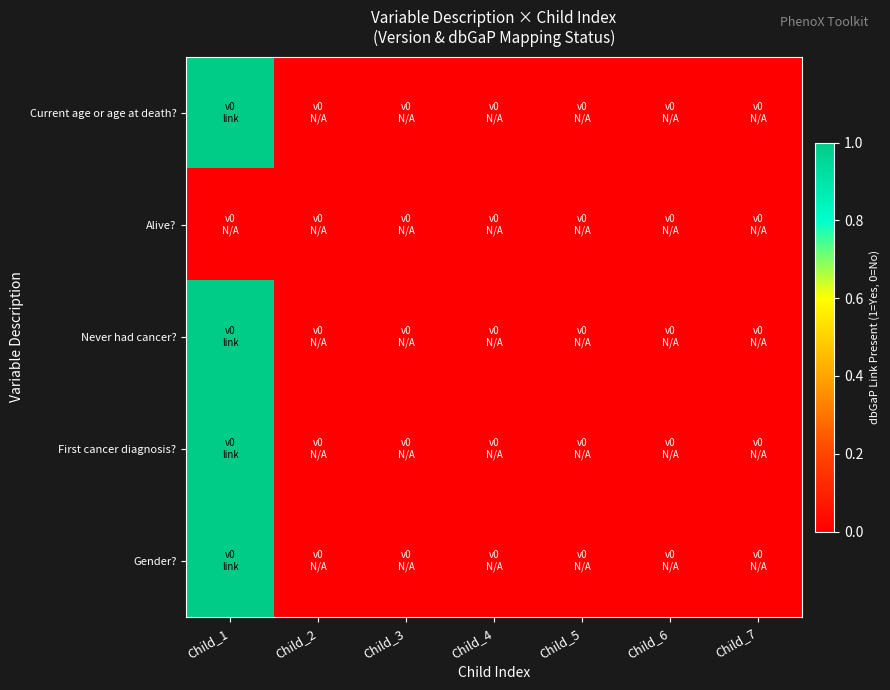

Which has a higher value, Child_4 or Child_7?

Child_4